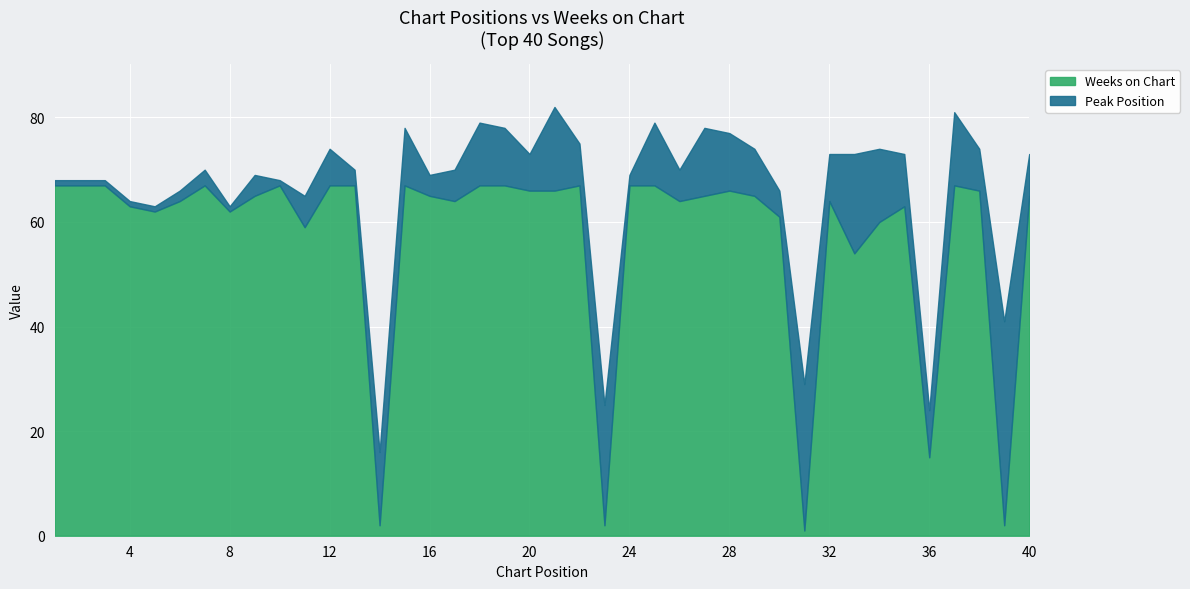

What are all the series names shown in the legend?

Weeks on Chart, Peak Position